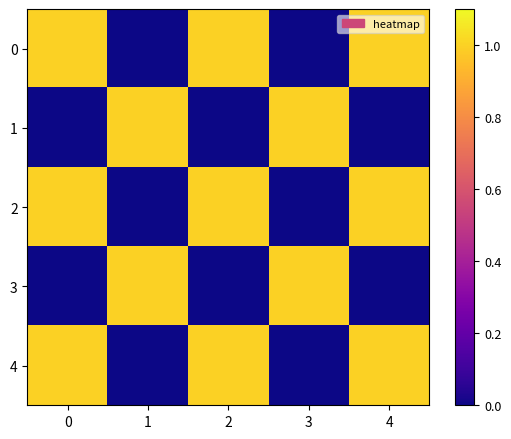

Rank the series at 0 from highest to lowest value.

0, 2, 4, 1, 3